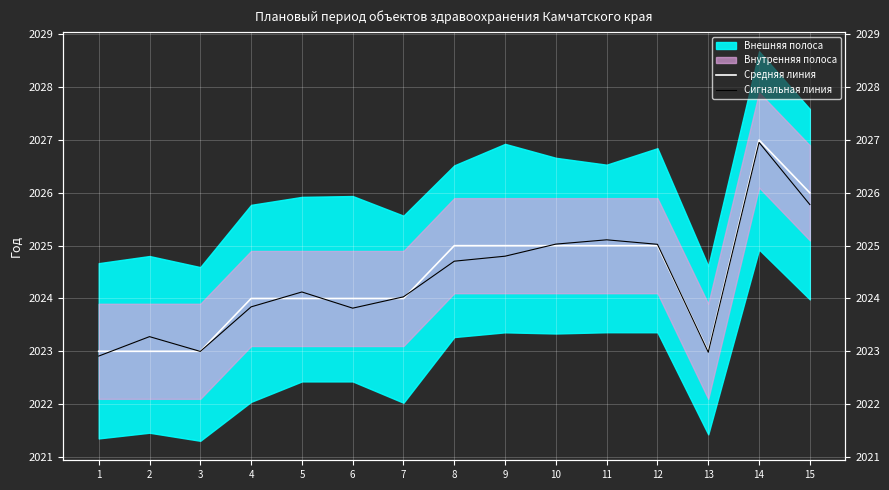

Reading right to left, transcribe all the data shown in this chart.

Средняя линия: 2026.0	2027.0	2023.0	2025.0	2025.0	2025.0	2025.0	2025.0	2024.0	2024.0	2024.0	2024.0	2023.0	2023.0	2023.0
Сигнальная линия: 2025.8	2027.0	2023.0	2025.0	2025.1	2025.0	2024.8	2024.7	2024.0	2023.8	2024.1	2023.8	2023.0	2023.3	2022.9